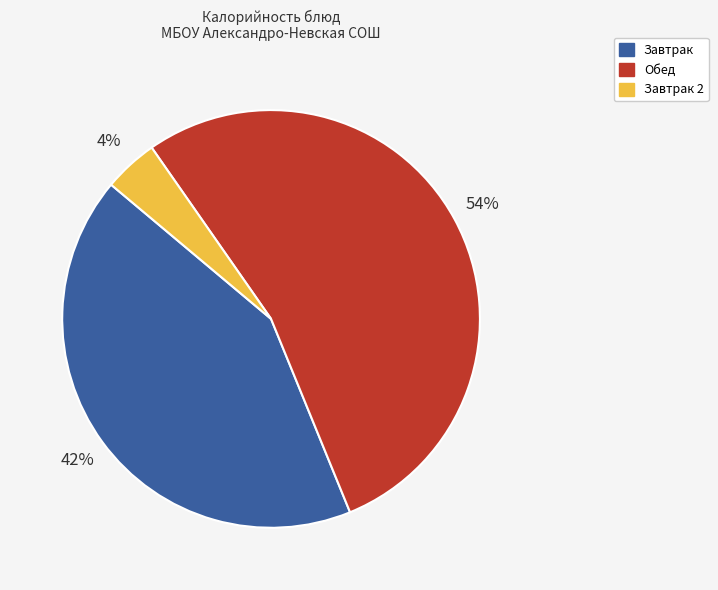

Is there a majority slice in this chart?

Yes